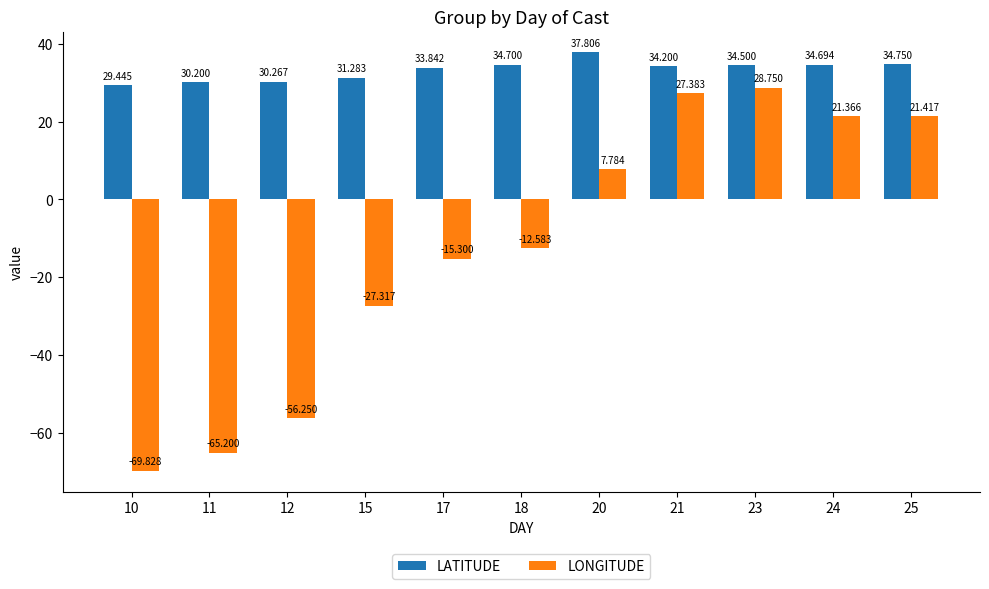

What is the average value of the LATITUDE series?

33.2